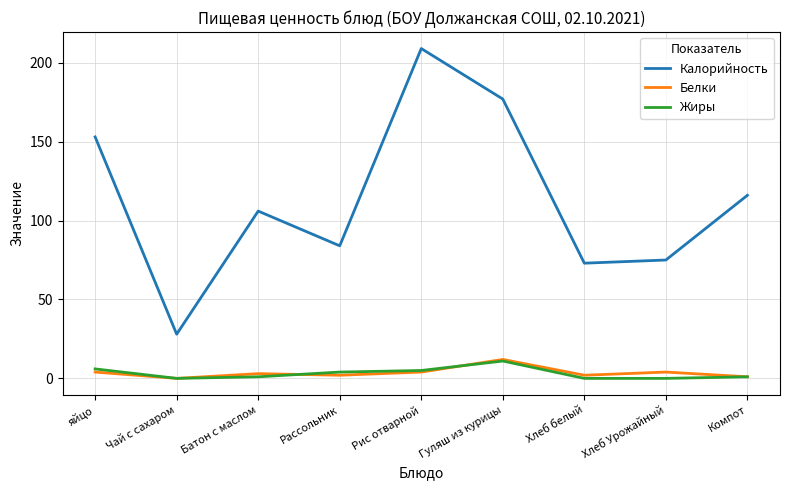

Is it true that Калорийность equals 73 at Хлеб белый?

True